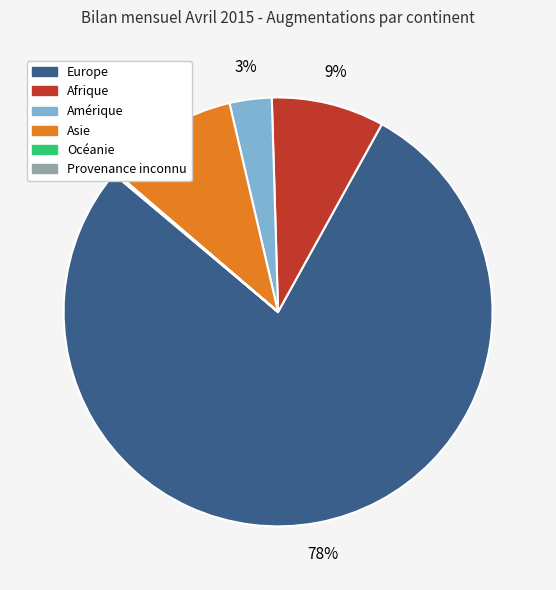

To the nearest percent, what percentage of the pie is Amérique?

3%